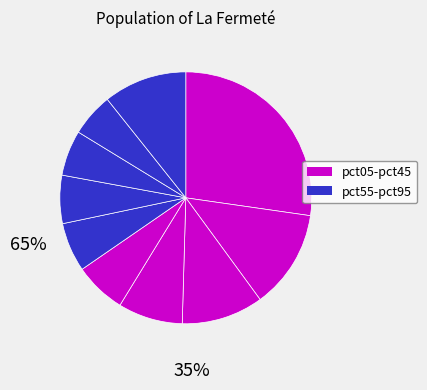

Which slice is the largest?

pct05